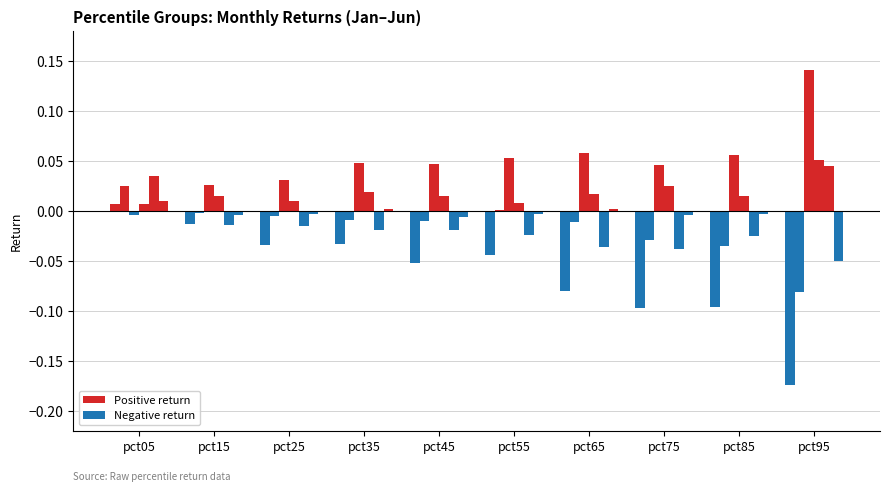

How many groups of bars are there?

10